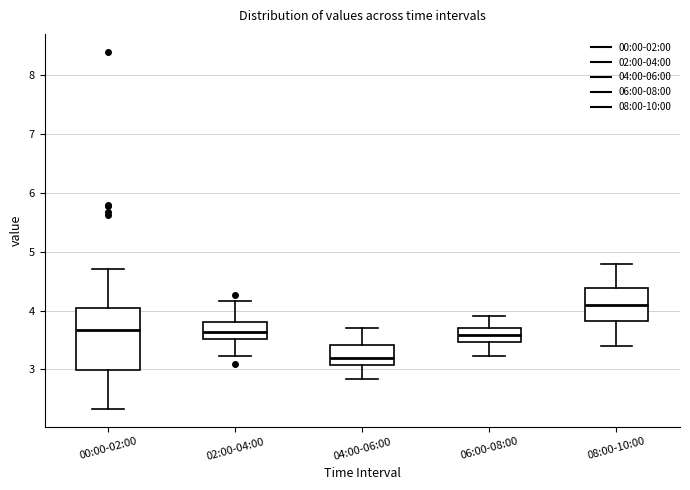

Which box's median line is the highest?

08:00-10:00